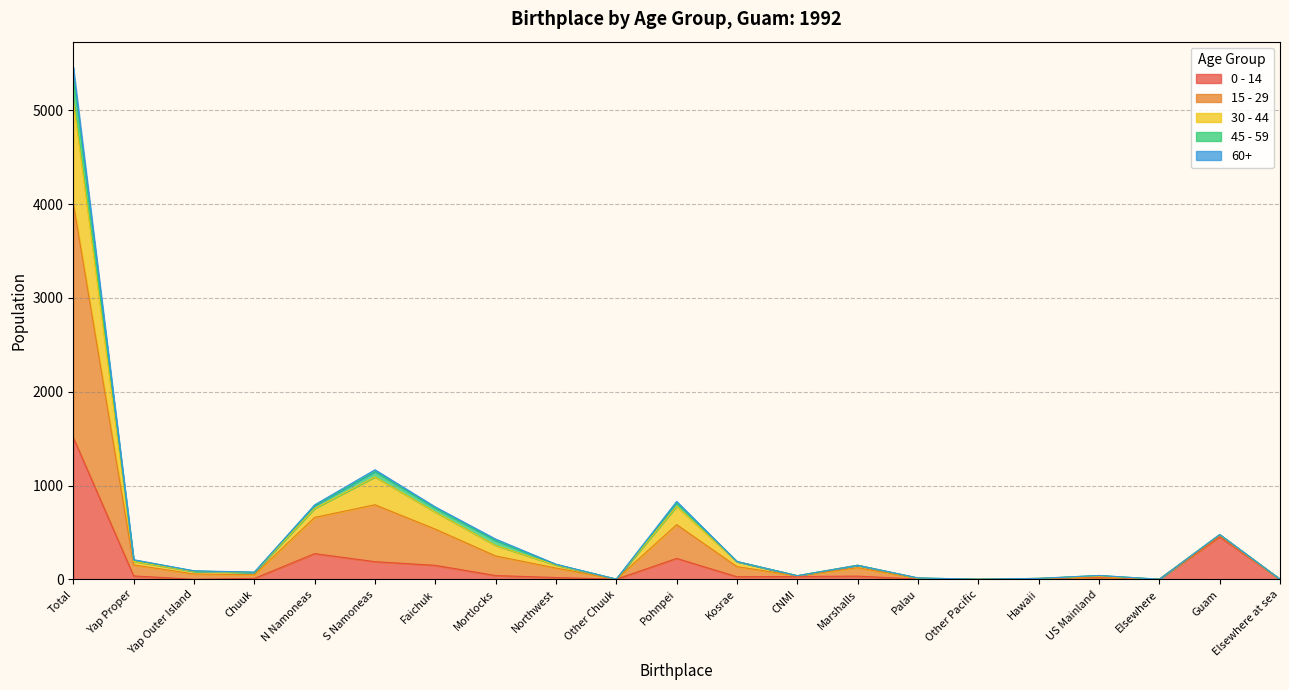

At which category is the sum across all series the highest?

Total